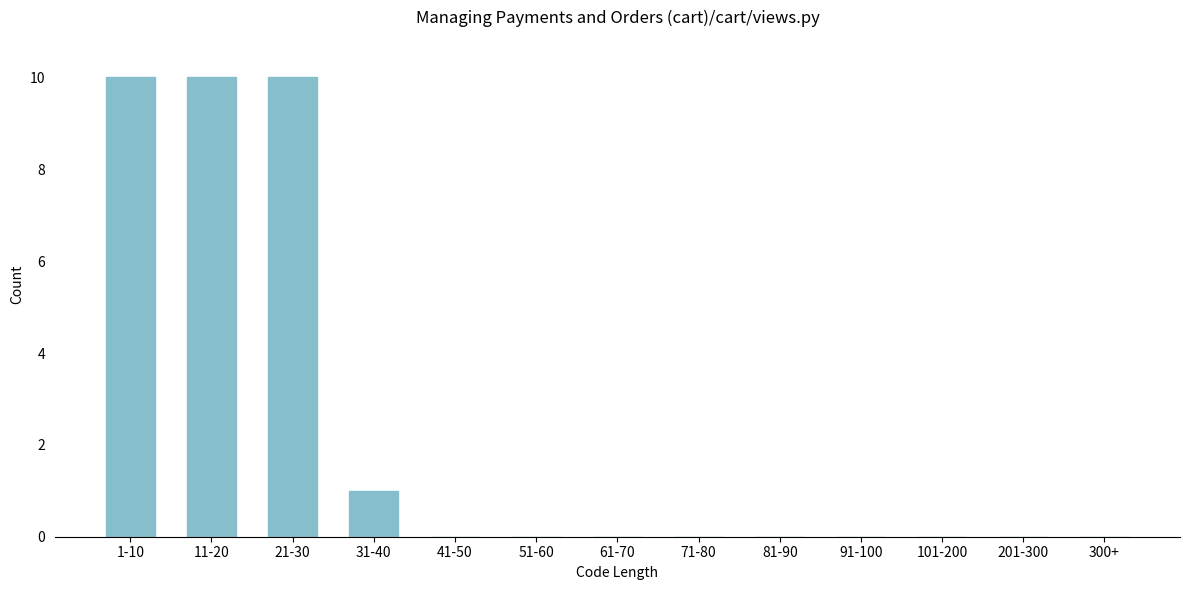

Reading left to right, transcribe all the data shown in this chart.

1-10=10	11-20=10	21-30=10	31-40=1	41-50=0	51-60=0	61-70=0	71-80=0	81-90=0	91-100=0	101-200=0	201-300=0	300+=0